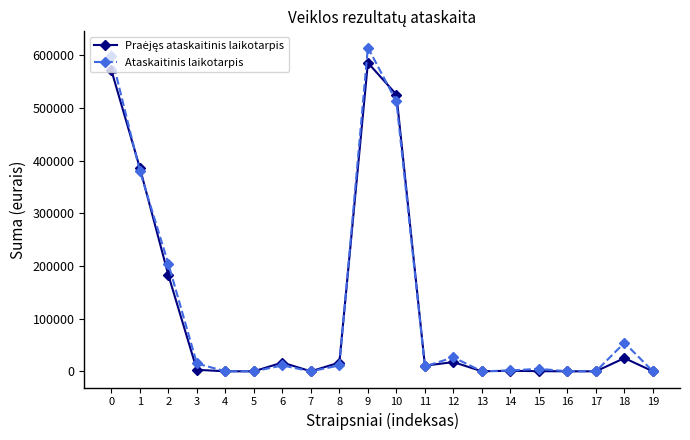

At which category is the sum across all series the highest?

9